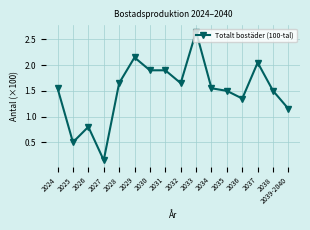

At which category does the data reach its first local valley?

2025